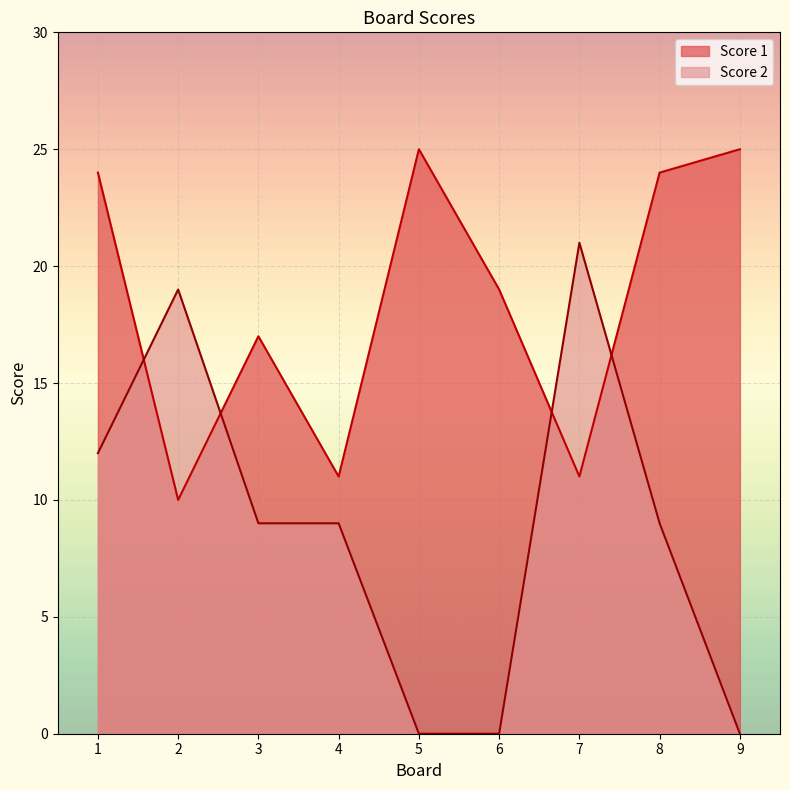

At which label does Score 1 first exceed 19?

1